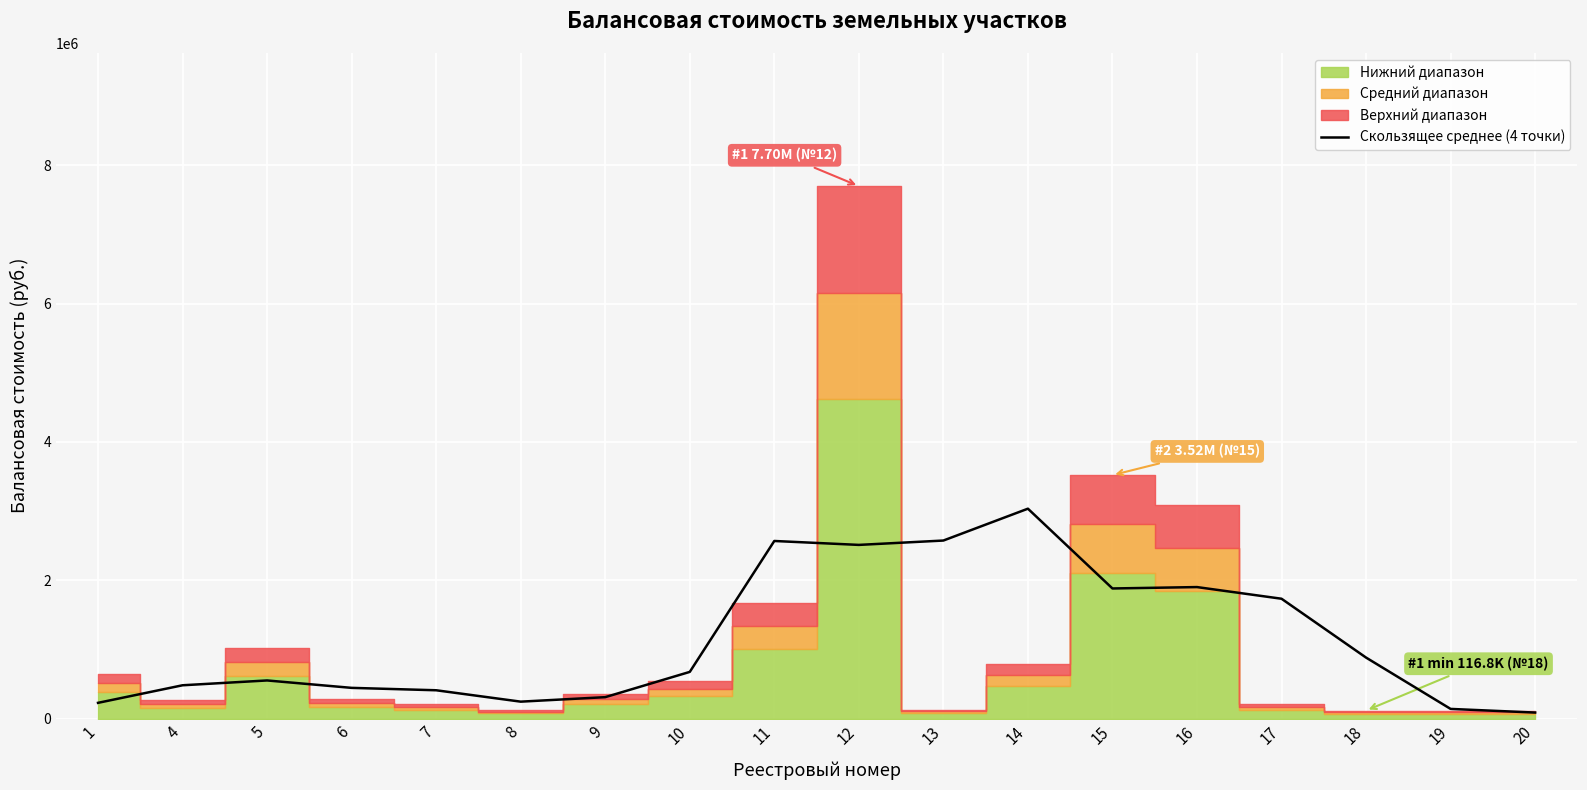

Where is the data nearest to the value 1561244?

17